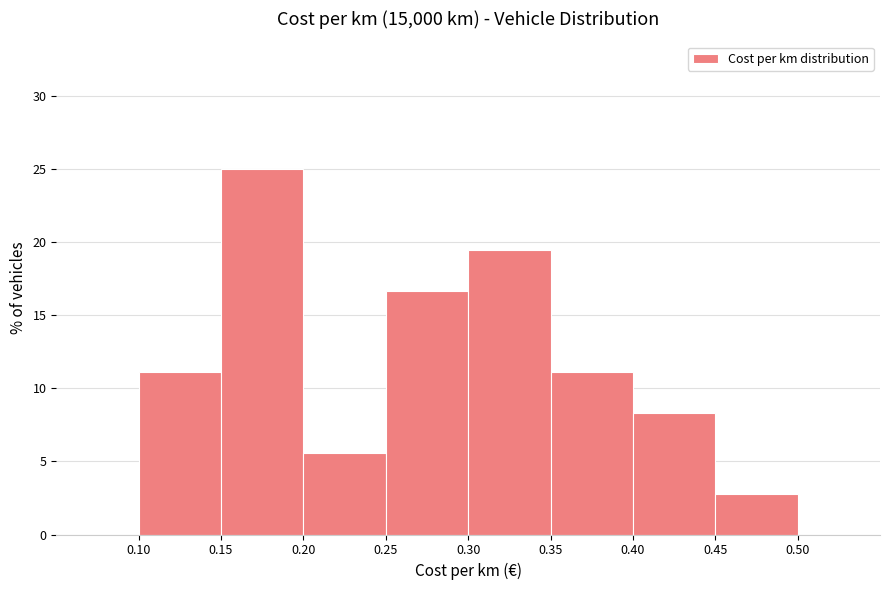

Reading left to right, list every bar in this chart as the range it spans on the x-axis followed by its height. The values are not printed on the chart, so give them approximately, as read against the axis.

0.10 to 0.15: 11.0
0.15 to 0.20: 25.0
0.20 to 0.25: 5.5
0.25 to 0.30: 16.5
0.30 to 0.35: 19.5
0.35 to 0.40: 11.0
0.40 to 0.45: 8.5
0.45 to 0.50: 3.0